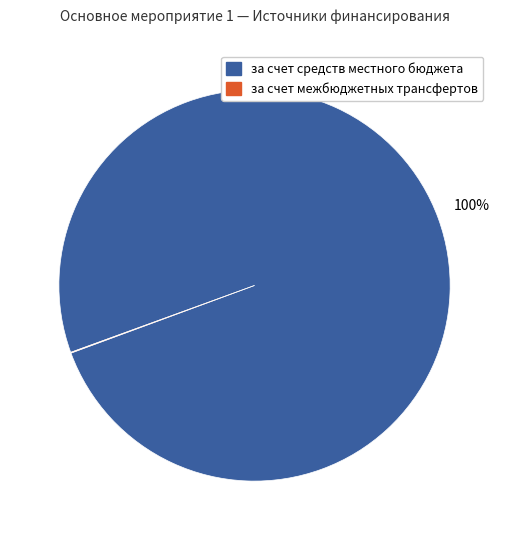

Which category accounts for the majority?

за счет средств местного бюджета